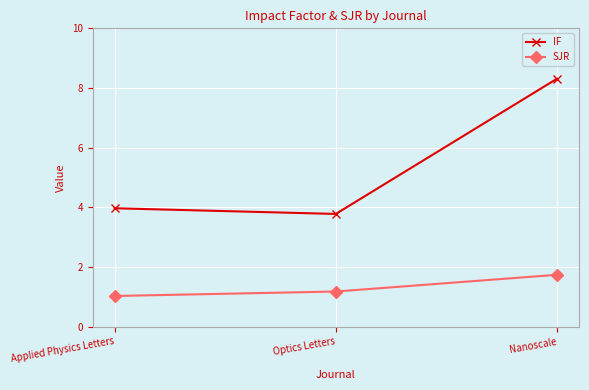

What is the total value across all series at Nanoscale?

10.1